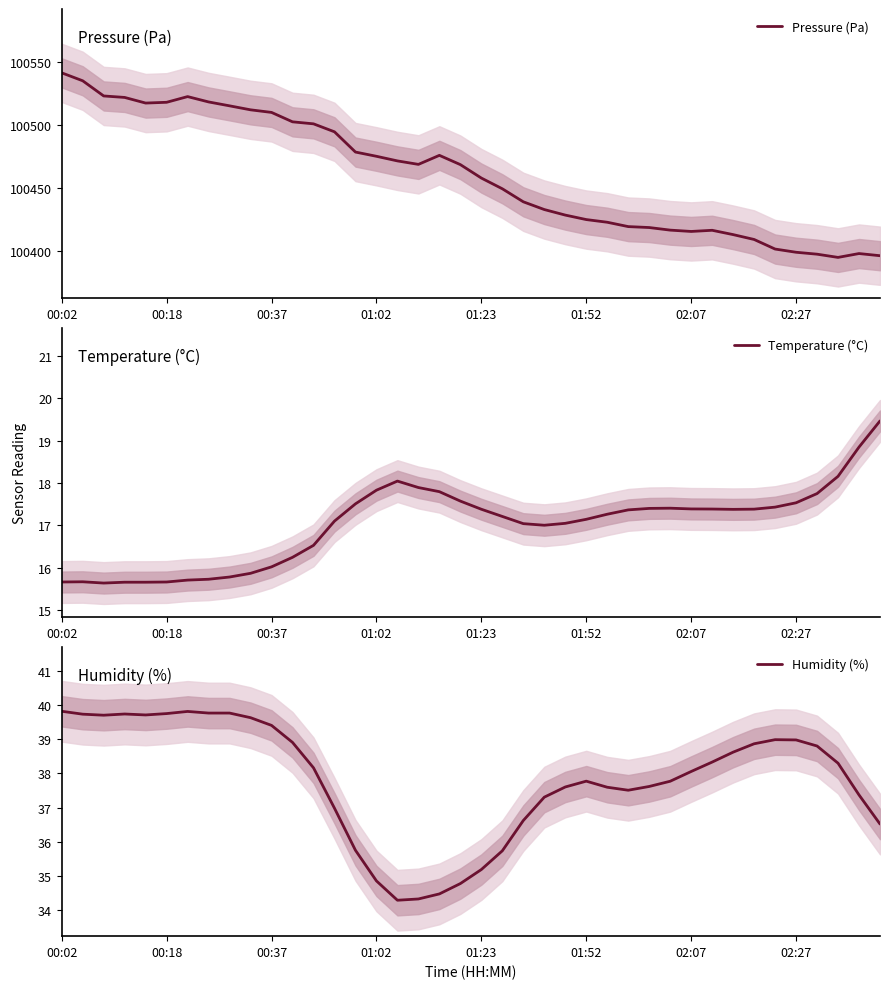

How many values in the Humidity (%) series are below 38?

19